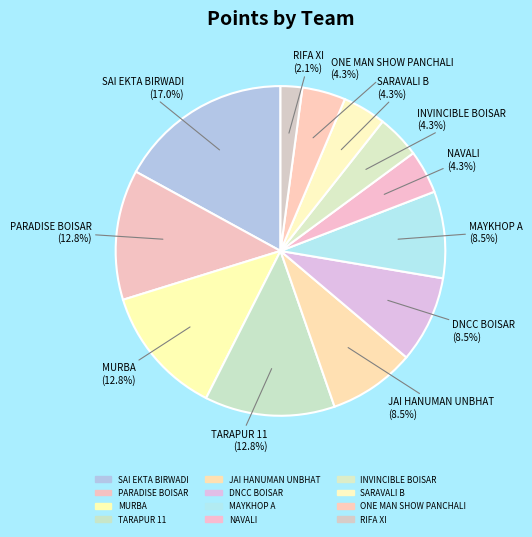

What percentage do NAVALI and ONE MAN SHOW PANCHALI together represent?

8.5%